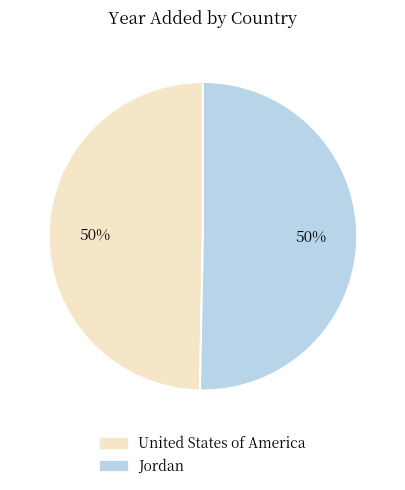

Approximately how many times larger is the value at United States of America compared to Jordan?

1.0